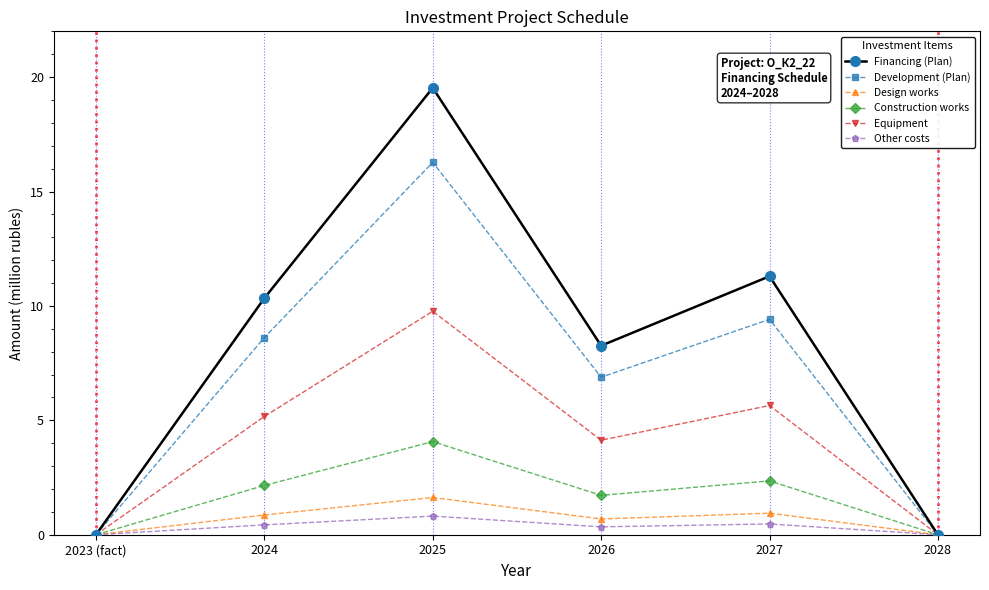

Does the chart display data point markers on the line(s)?

Yes